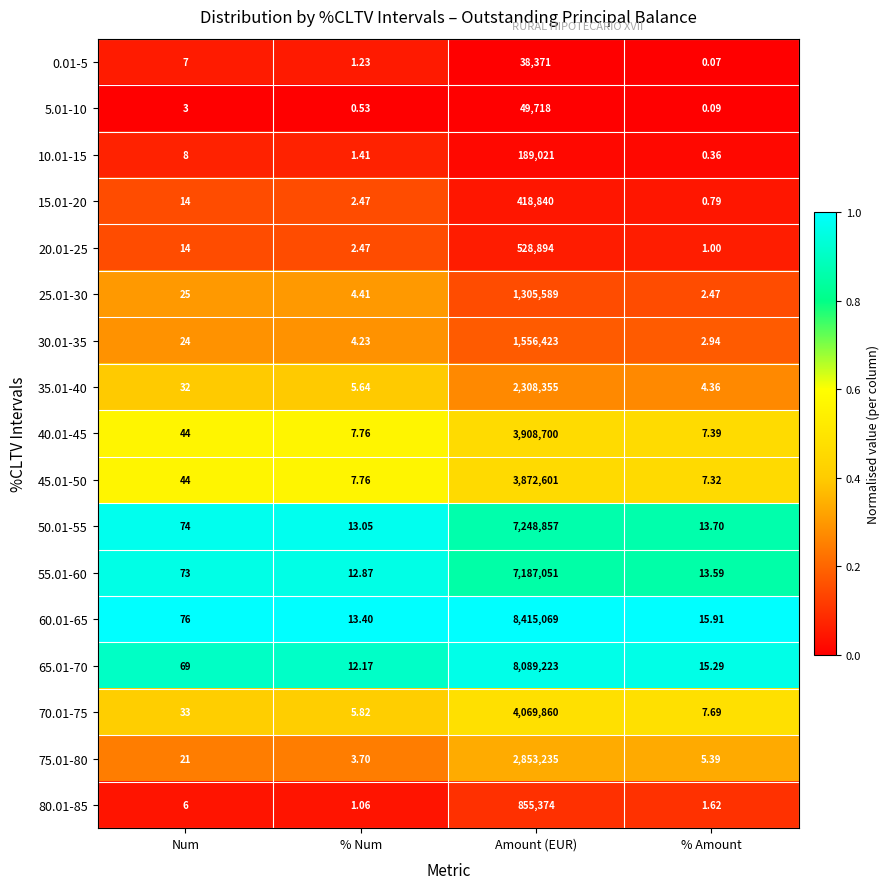

Which series has the largest range (max minus min)?

60.01-65